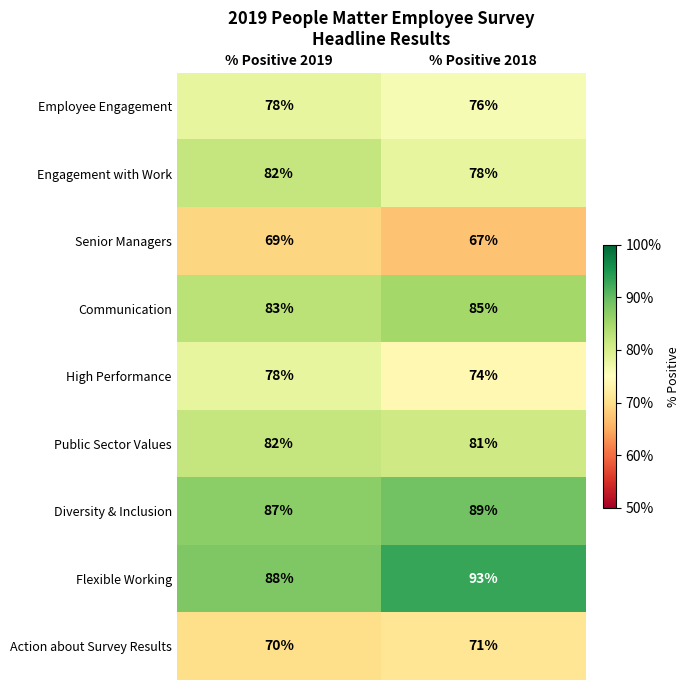

Reading left to right, what are all the values shown in this chart?

Employee Engagement: 78	76
Engagement with Work: 82	78
Senior Managers: 69	67
Communication: 83	85
High Performance: 78	74
Public Sector Values: 82	81
Diversity & Inclusion: 87	89
Flexible Working: 88	93
Action about Survey Results: 70	71